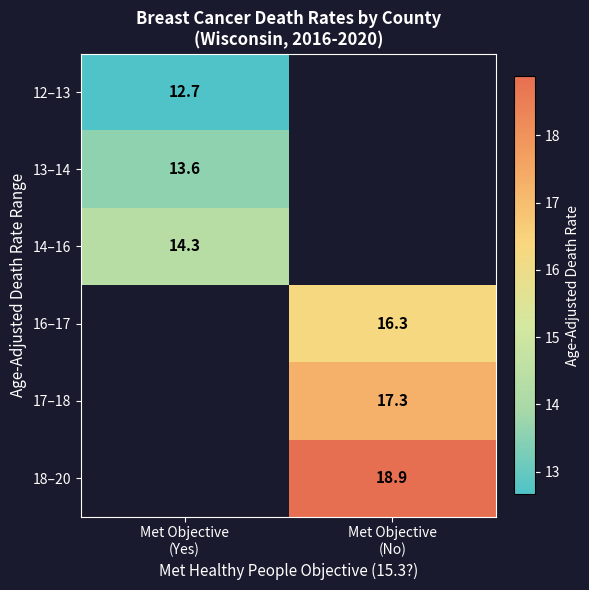

Which category has the lowest value in the 14–16 series?

Met Objective (Yes)